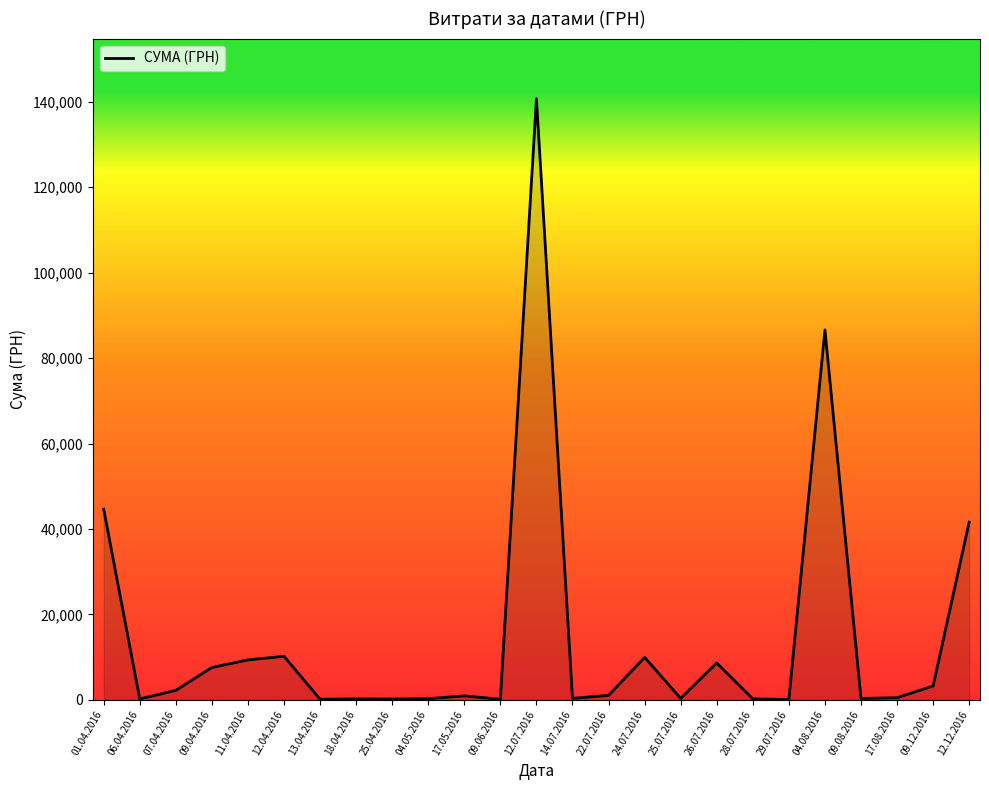

What value does the data have at 14.07.2016?

379.4